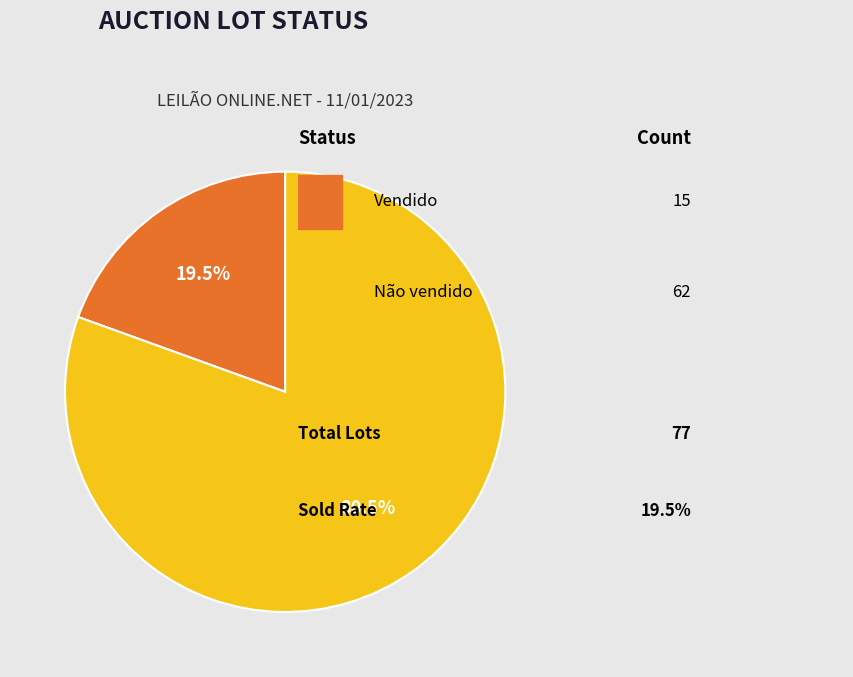

Is there any slice that represents more than half of the pie?

Yes